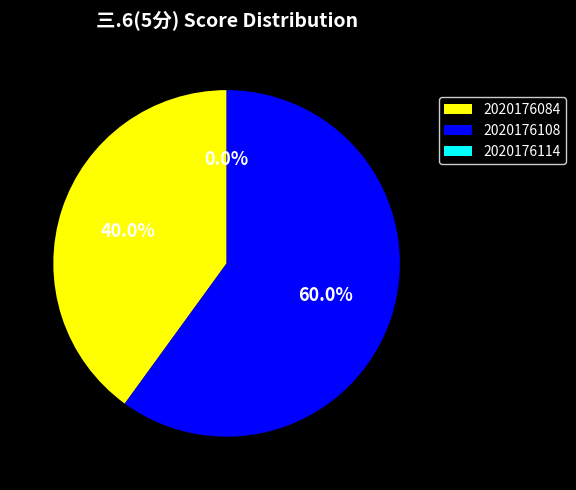

Between 2020176114 and 2020176108, which is larger?

2020176108